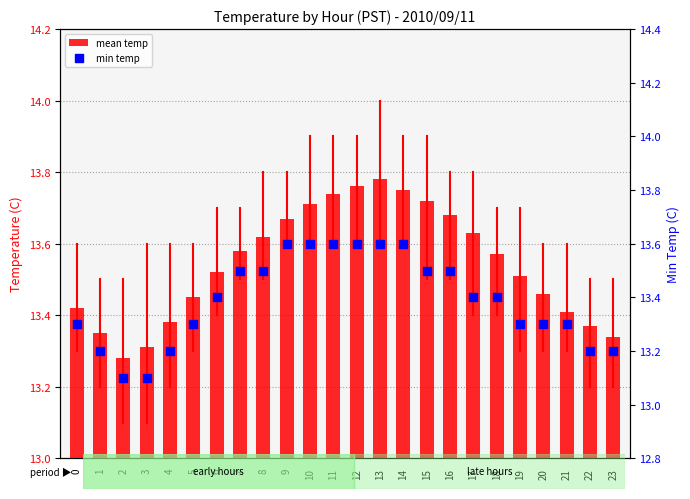

Which series contains the highest Y value?

mean temp